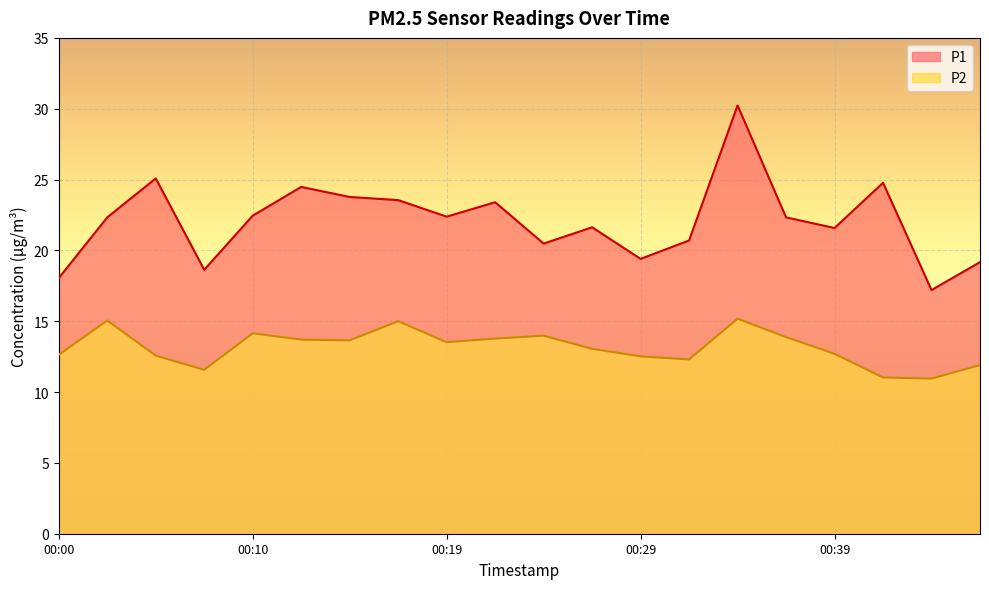

Where is P2 nearest to the value 13?

00:27